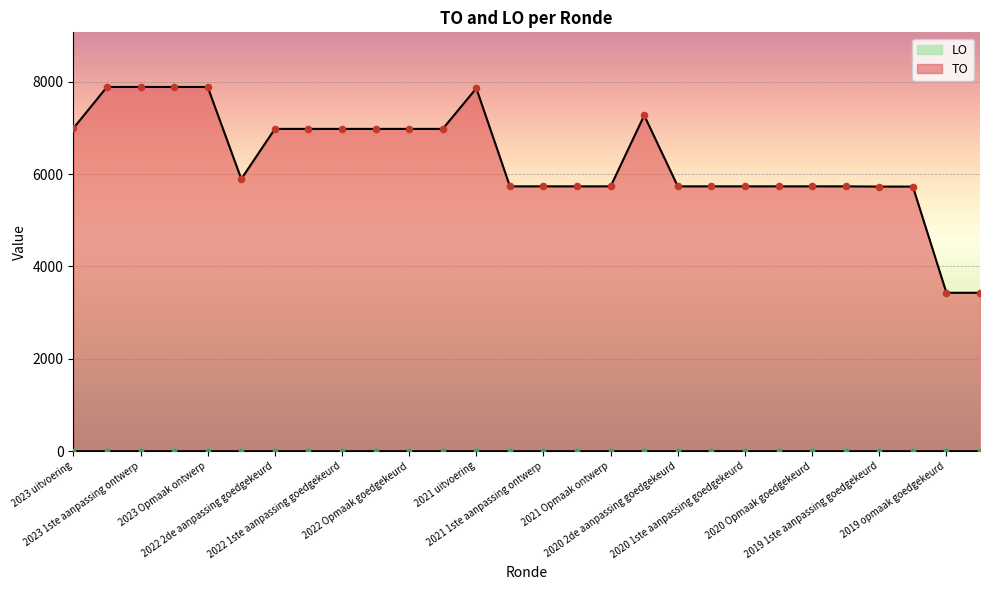

Approximately how many times larger is the value at 2023 Opmaak goedgekeurd compared to 2021 1ste aanpassing goedgekeurd?

1.4